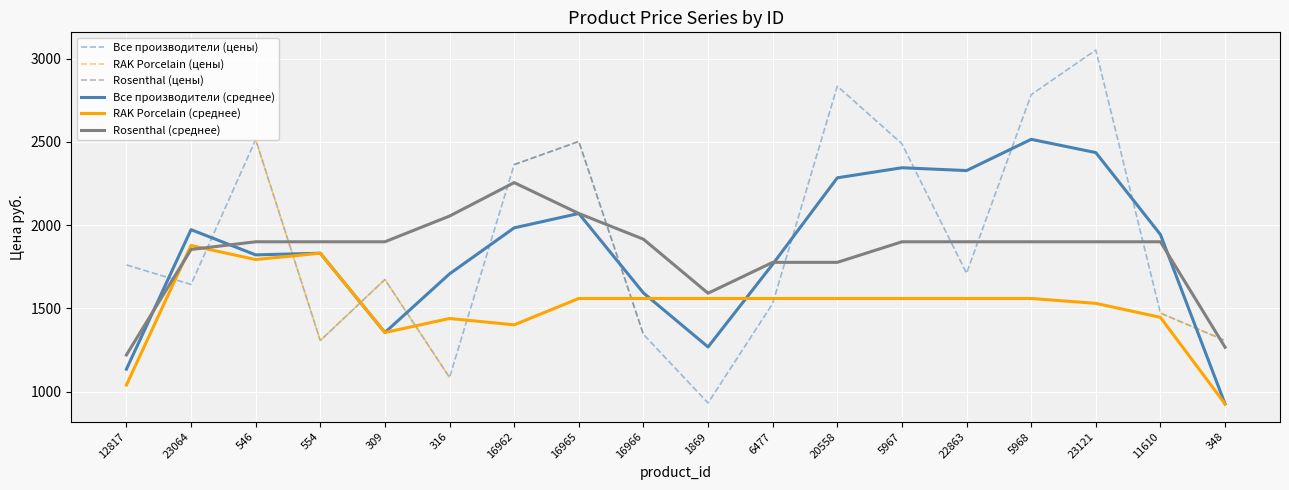

Which label corresponds to the largest value in the chart?

23121